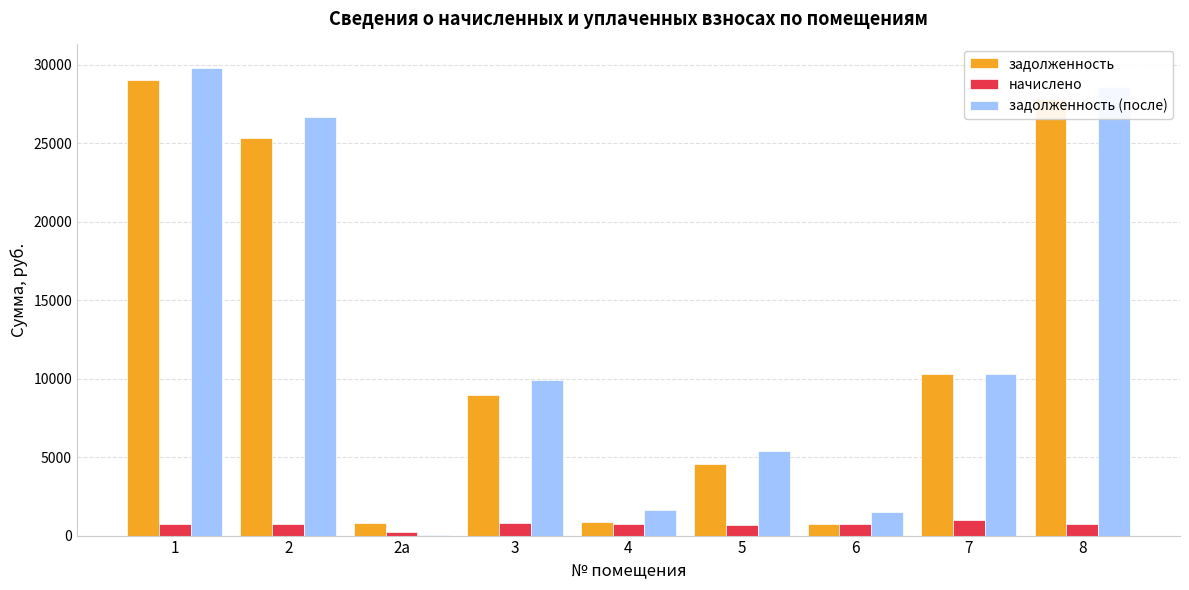

What is the sum of all задолженность values?

108530.6